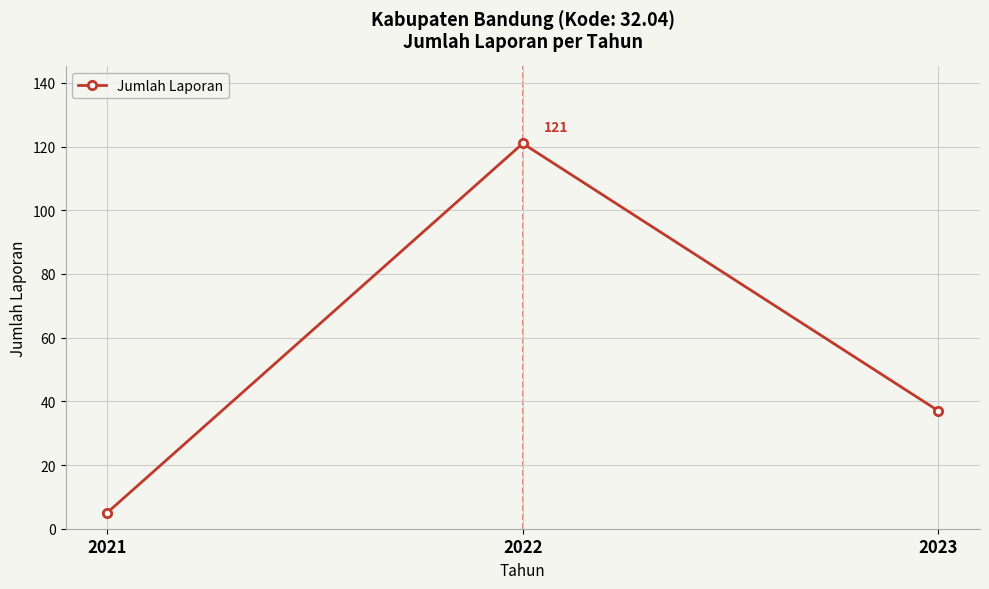

Rank the categories by value from lowest to highest.

2021, 2023, 2022